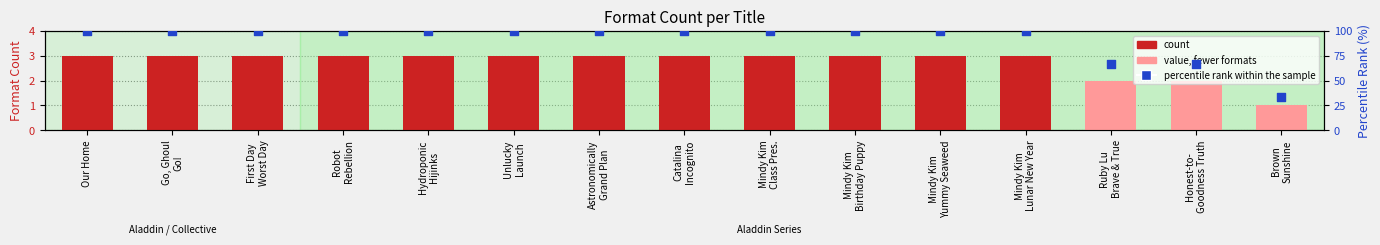

Which series contains the highest Y value?

percentile rank within the sample